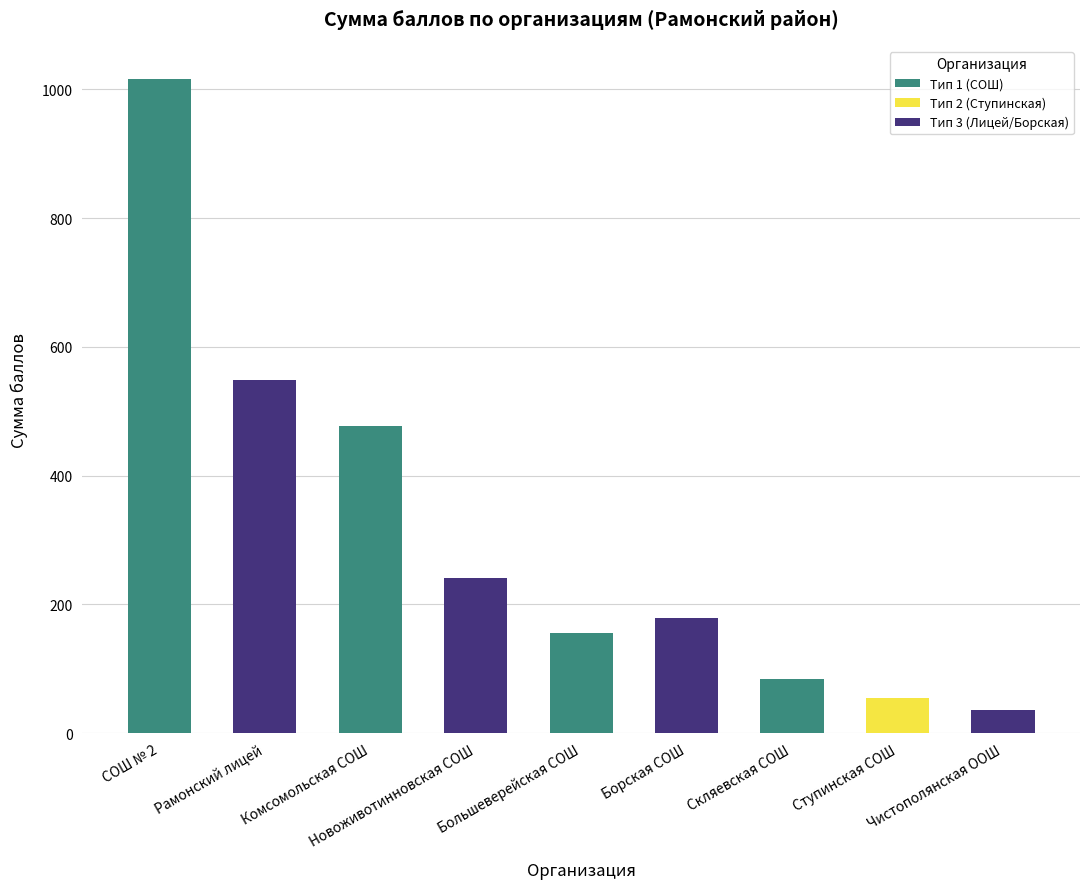

Reading left to right, what are all the values shown in this chart?

1017	548	477	241	156	178	84	55	36